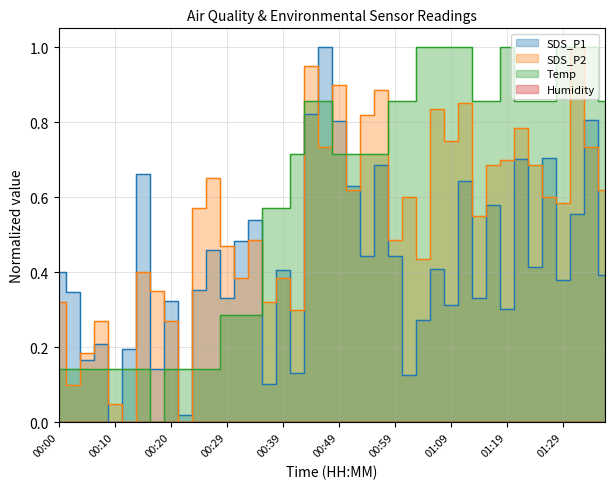

At how many categories does at least one series exceed 0?

40